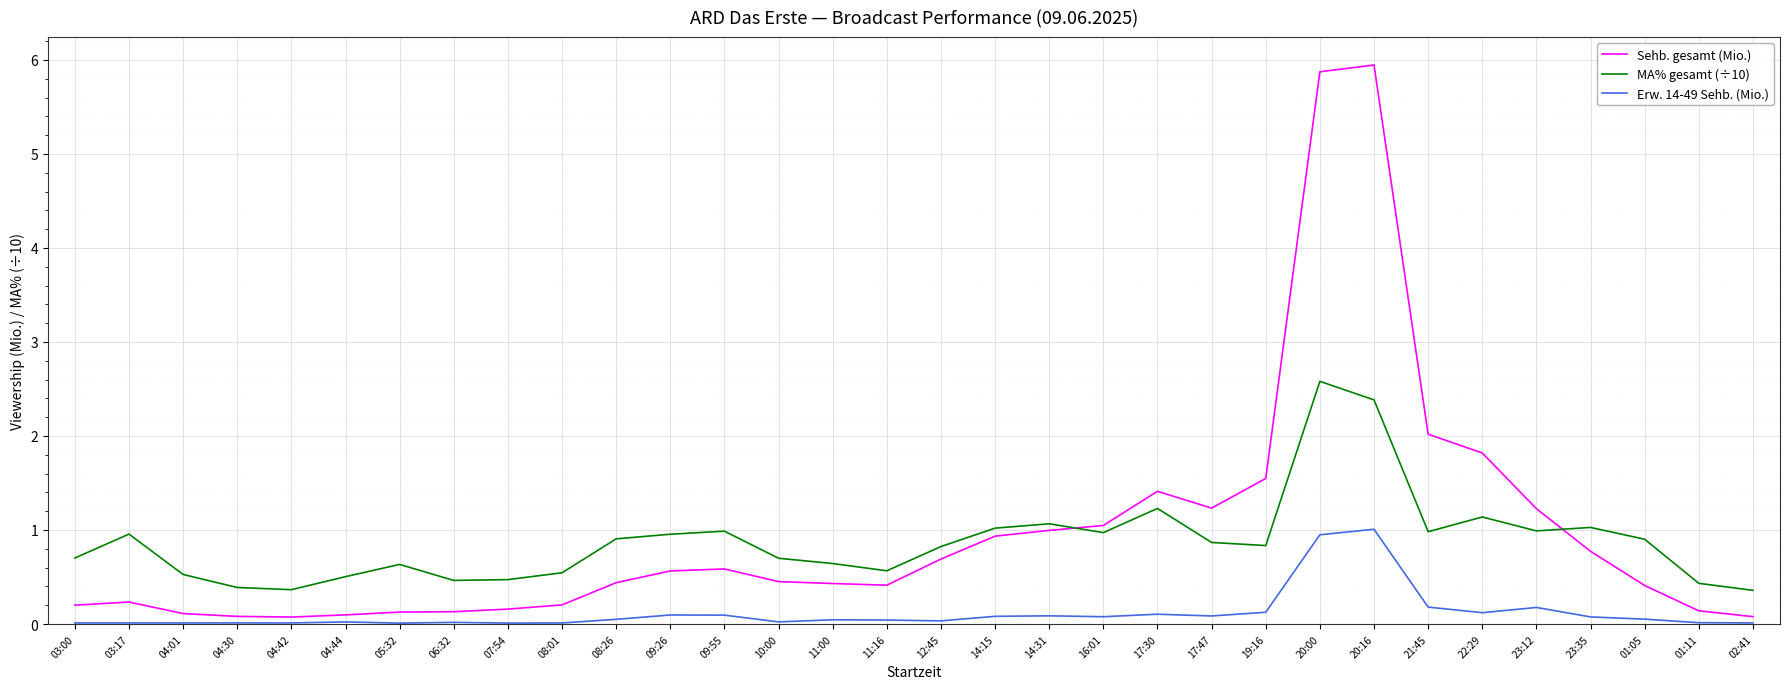

Which series has the widest spread of values?

Sehb. gesamt (Mio.)